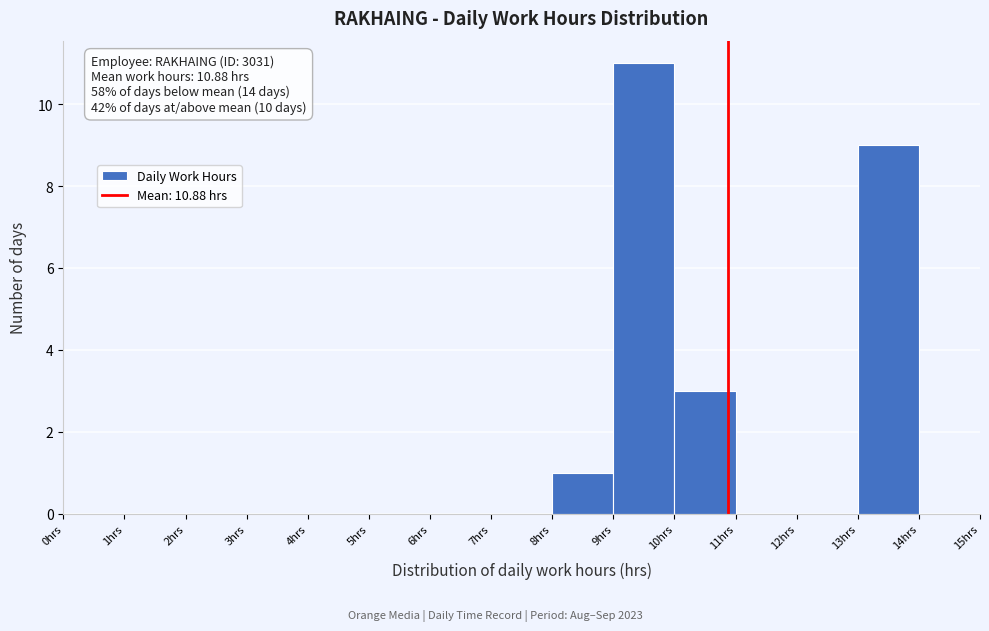

Over which range of the x-axis is the bar tallest?

9 to 10